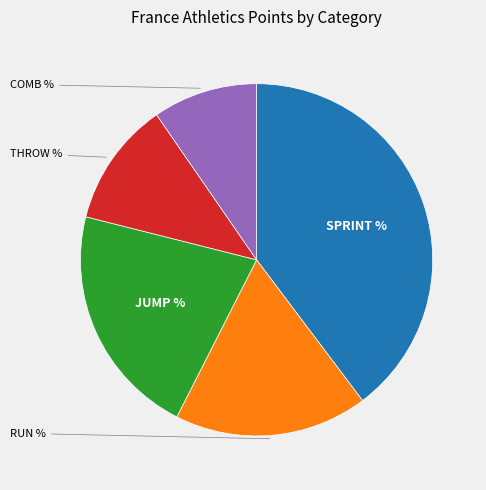

Is it true that JUMP is 13% of the pie?

False